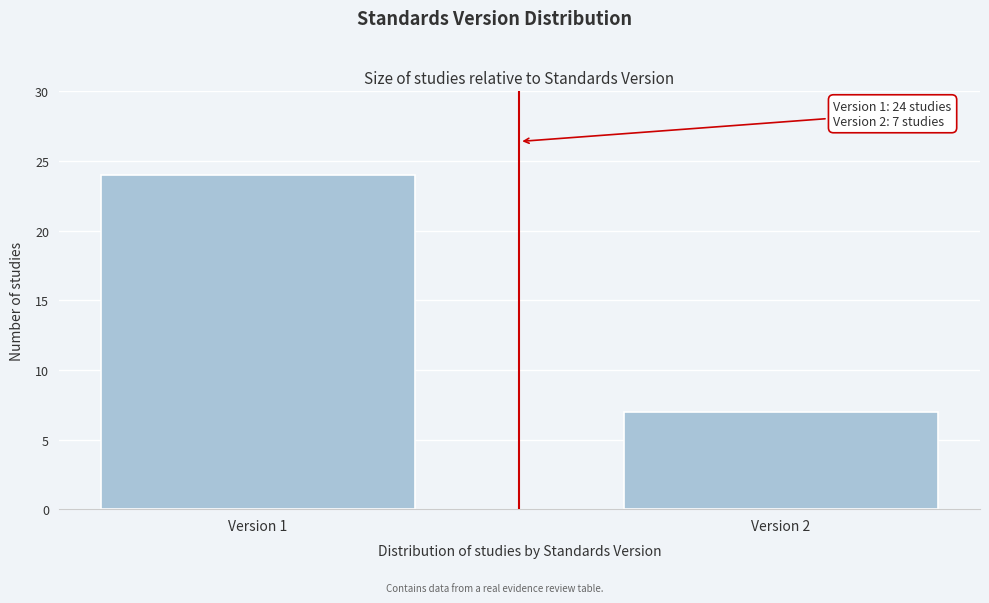

Reading left to right, extract all data points from this chart.

24	7